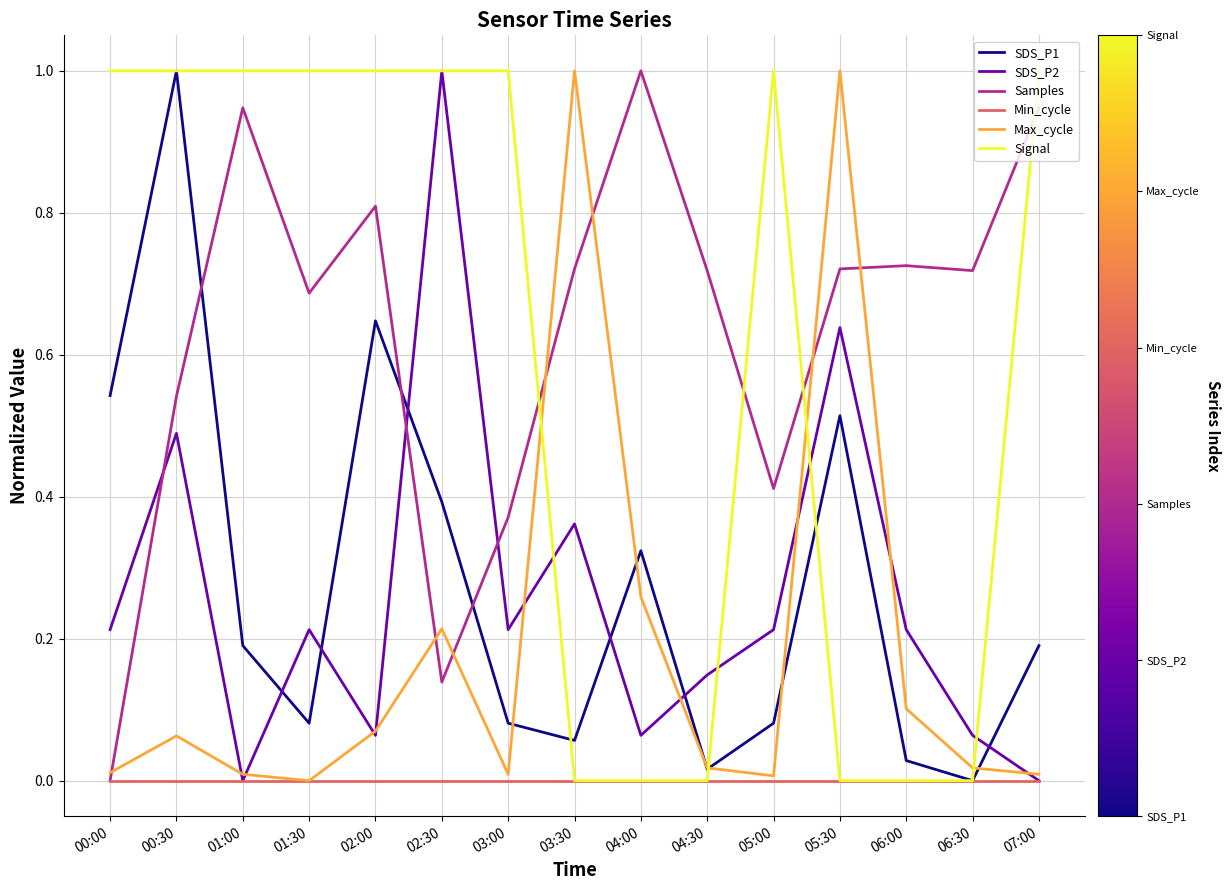

Which series ends up on top after the final intersection of SDS_P1 and SDS_P2?

SDS_P1